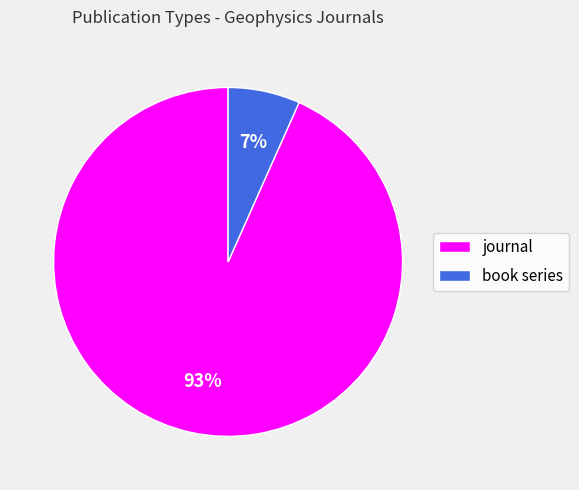

True or false: book series accounts for 1% of the total.

False